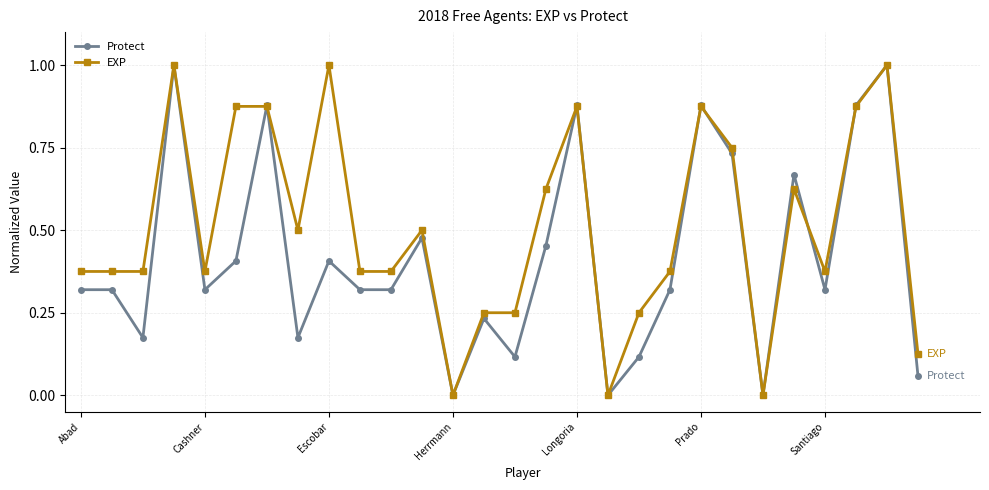

List the series in order of their overall mean, lowest first.

Protect, EXP